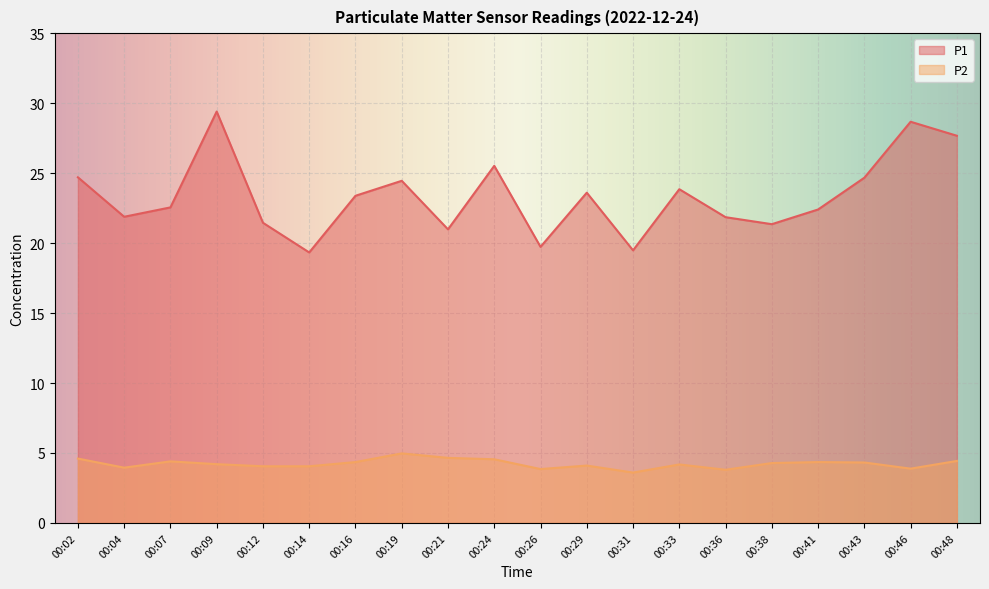

What is the difference between the highest and lowest values at 00:24?

21.0